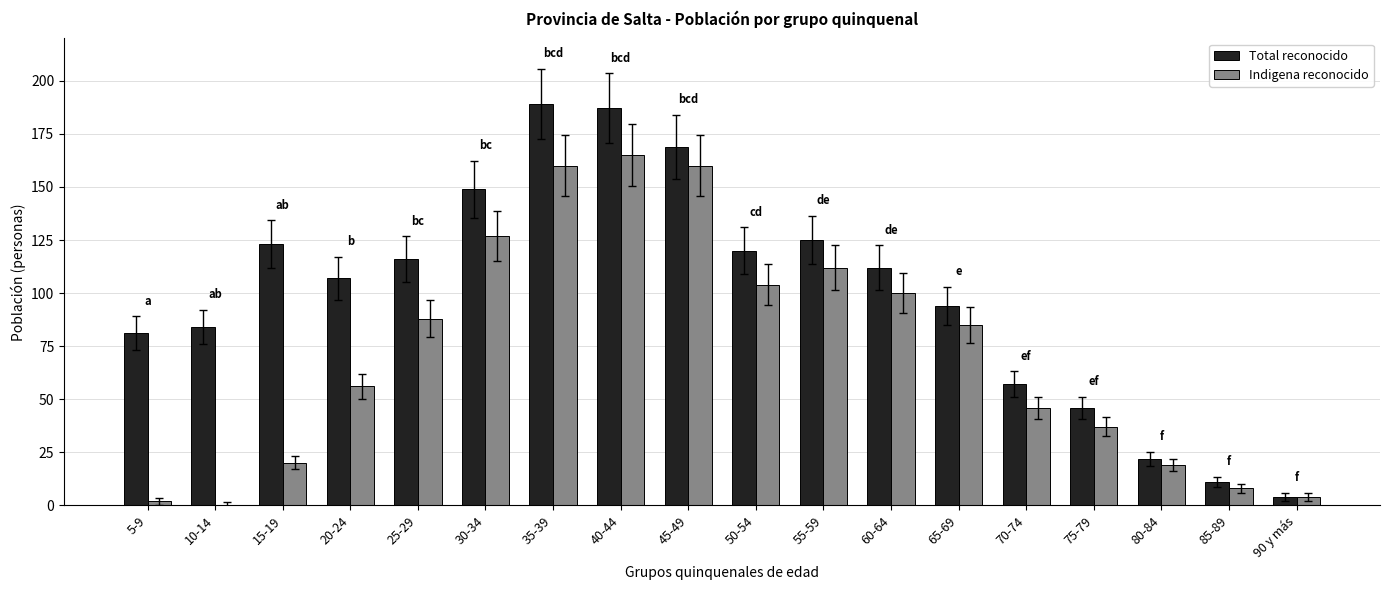

Which series changed the most between 55-59 and 85-89?

Total reconocido